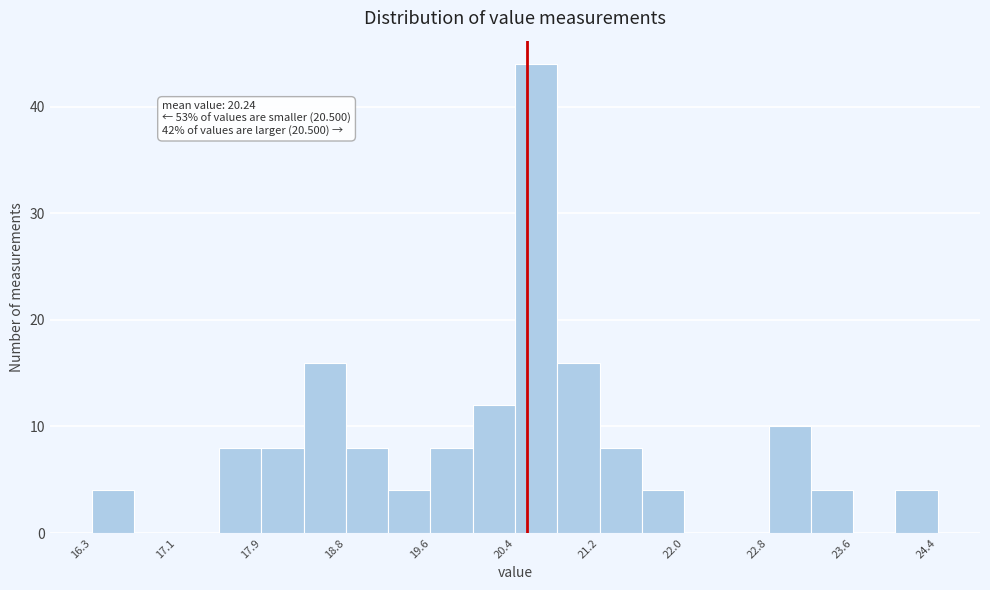

Over which range of the x-axis is the bar tallest?

20.4 to 20.8